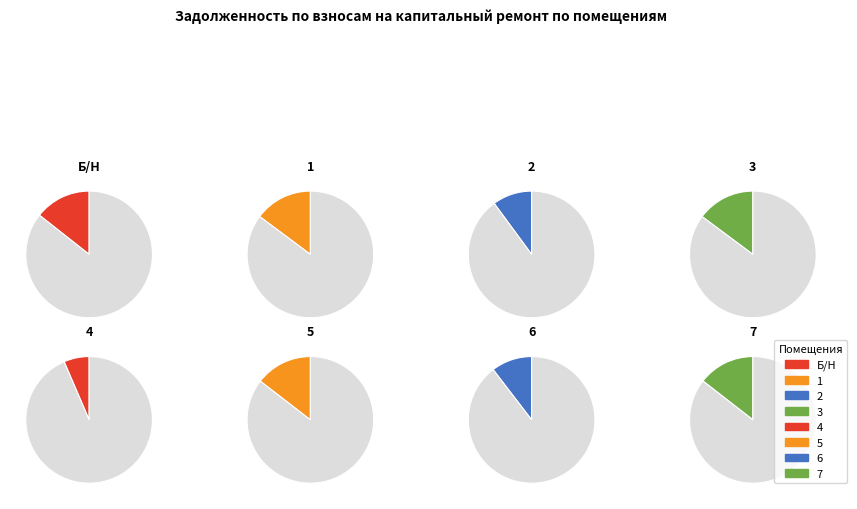

What percentage do 6 and 3 together represent?

25.2%